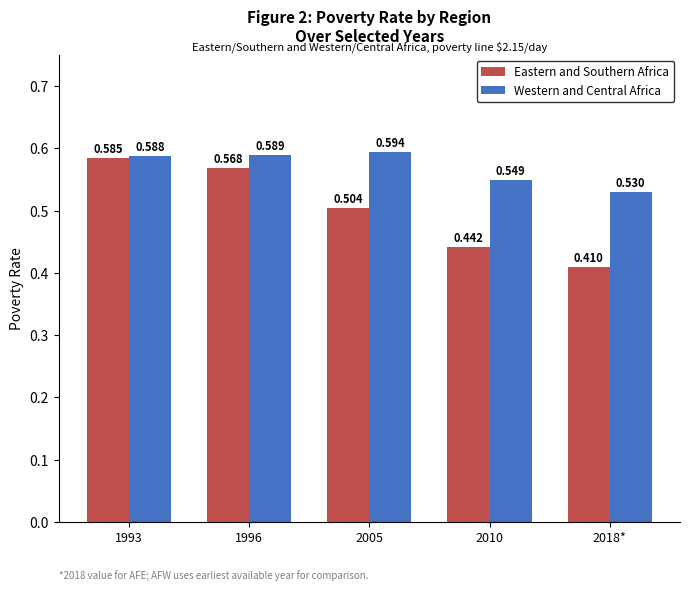

What position from the right is 2018*?

1